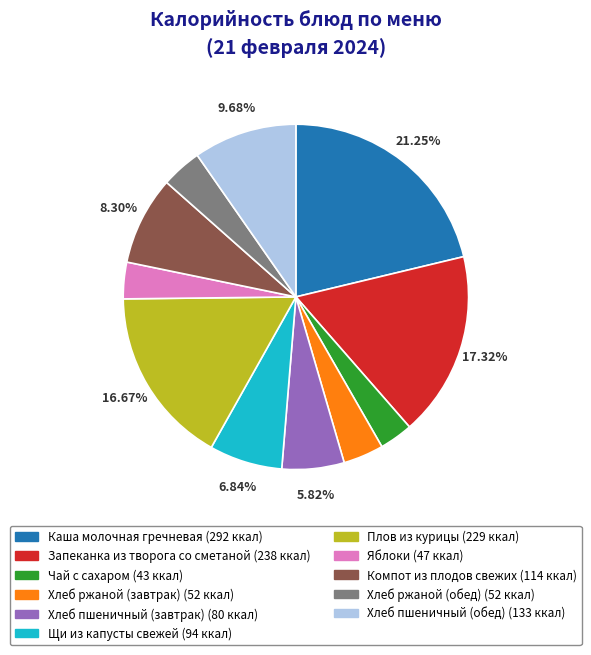

How many segments does this pie chart have?

11